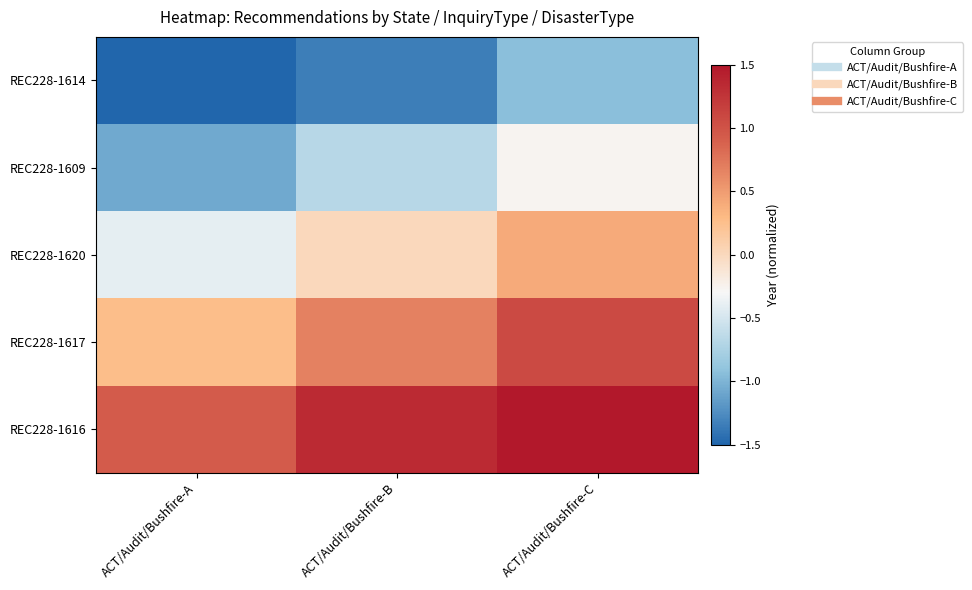

Reading left to right, list all the values displayed in this chart.

REC228-1614: ACT/Audit/Bushfire-A=-1.7	ACT/Audit/Bushfire-B=-1.3	ACT/Audit/Bushfire-C=-0.9
REC228-1609: ACT/Audit/Bushfire-A=-1.1	ACT/Audit/Bushfire-B=-0.7	ACT/Audit/Bushfire-C=-0.3
REC228-1620: ACT/Audit/Bushfire-A=-0.4	ACT/Audit/Bushfire-B=0.0	ACT/Audit/Bushfire-C=0.4
REC228-1617: ACT/Audit/Bushfire-A=0.3	ACT/Audit/Bushfire-B=0.7	ACT/Audit/Bushfire-C=1.1
REC228-1616: ACT/Audit/Bushfire-A=0.9	ACT/Audit/Bushfire-B=1.3	ACT/Audit/Bushfire-C=1.7